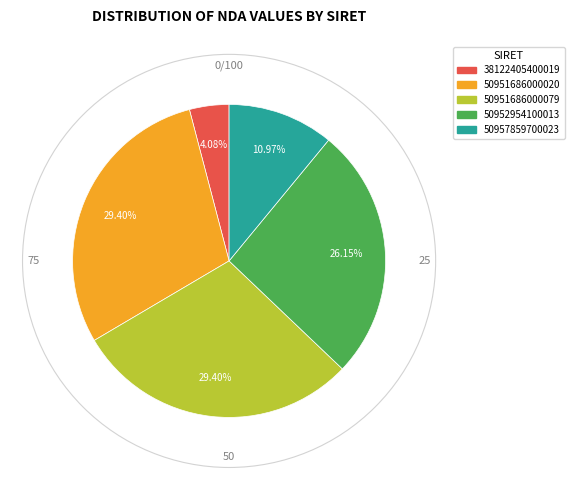

Does any single category account for the majority?

No